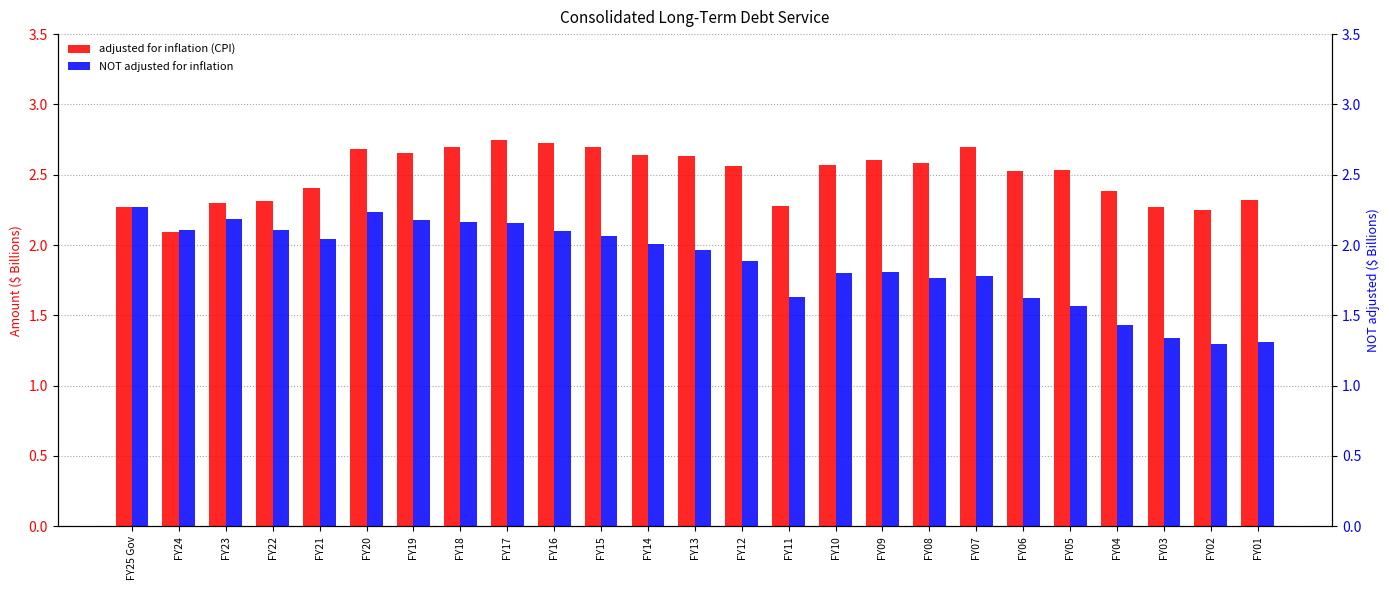

What is the total value across all series at FY02?

3.5